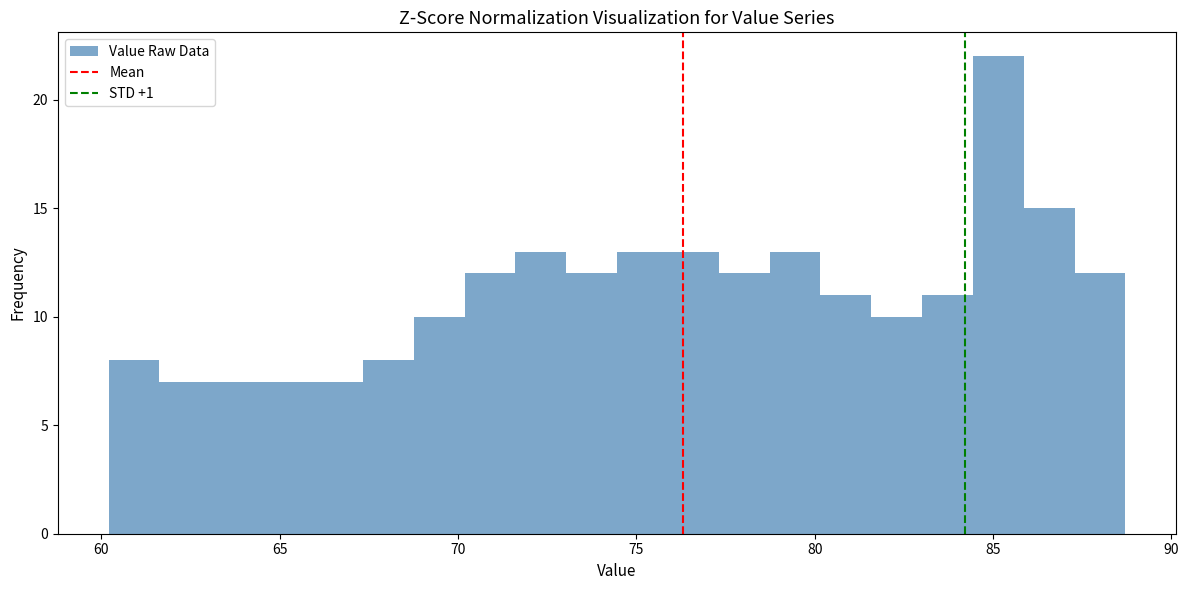

Read against the x-axis, roughly where is the centre of the tallest bar?

85.0